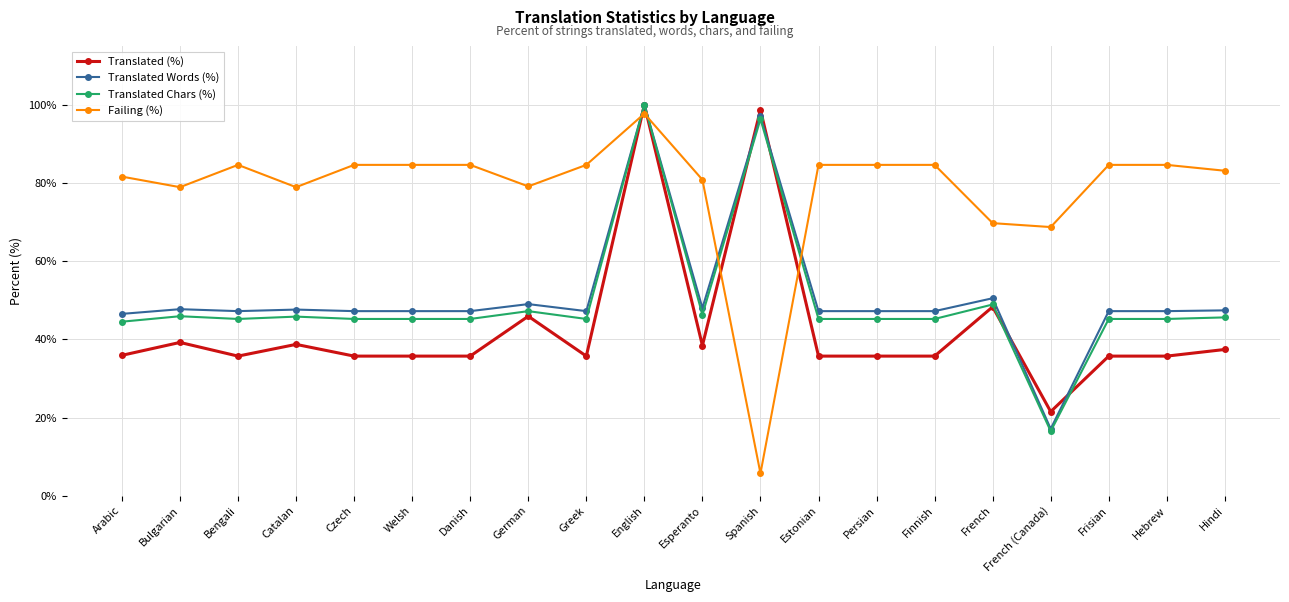

True or false: Translated Words (%) has more than 1 points higher than both neighbors.

True